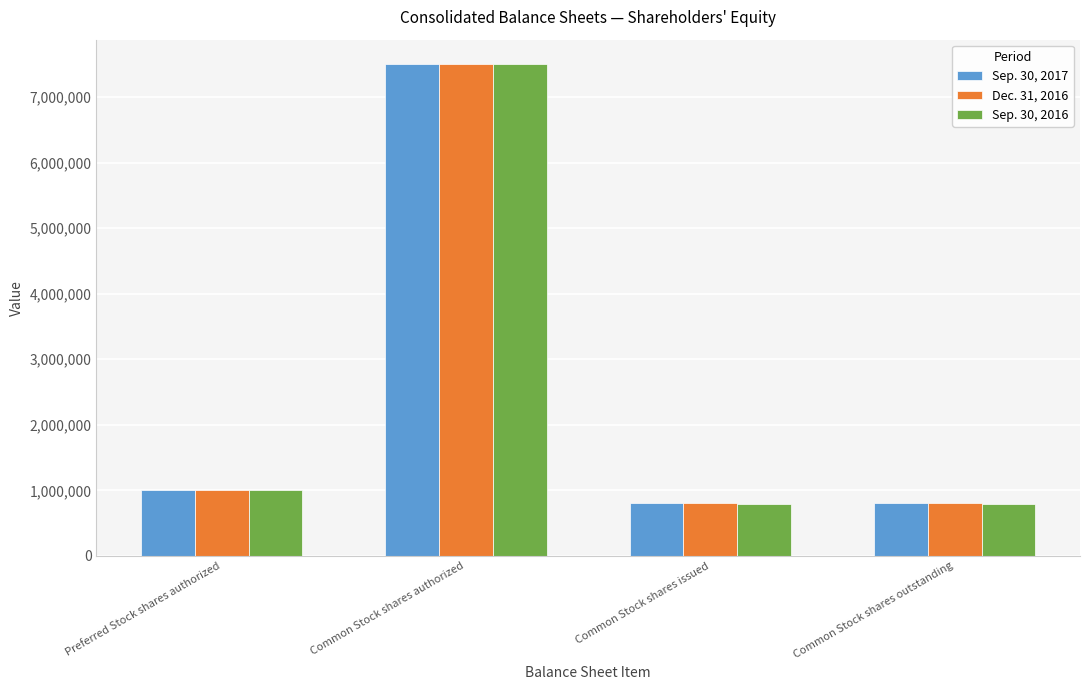

What is the value of the Sep. 30, 2017 bar at the 4th from the left?

812304